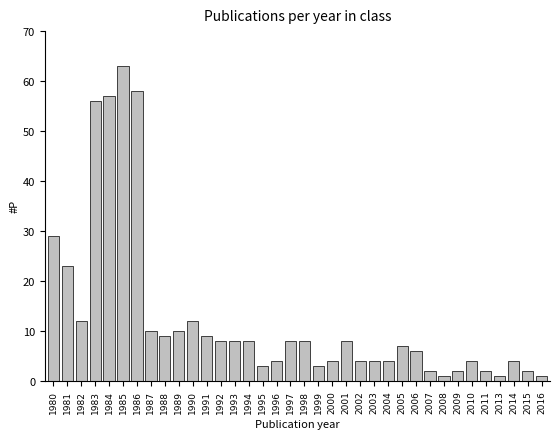

What is the sum of all values?

454